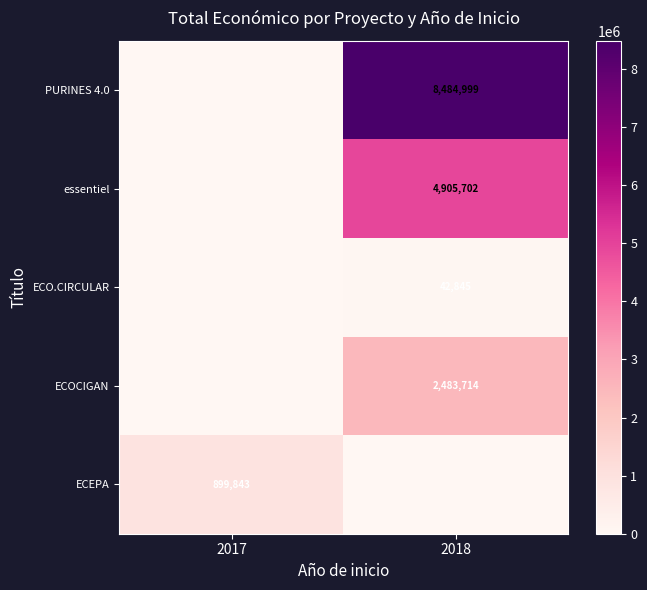

True or false: essentiel has a value of 1685472 at 2018.

False